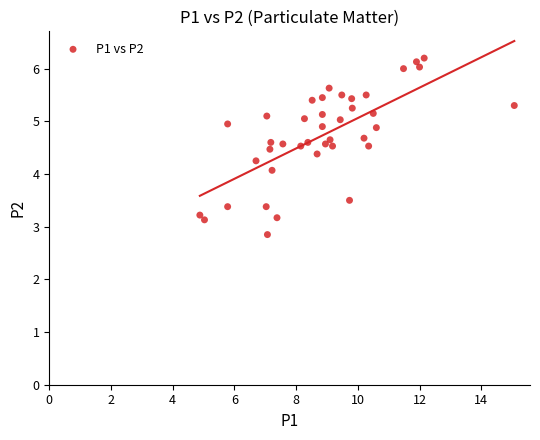

What Y value in the scatter plot is closest to 4?

4.1